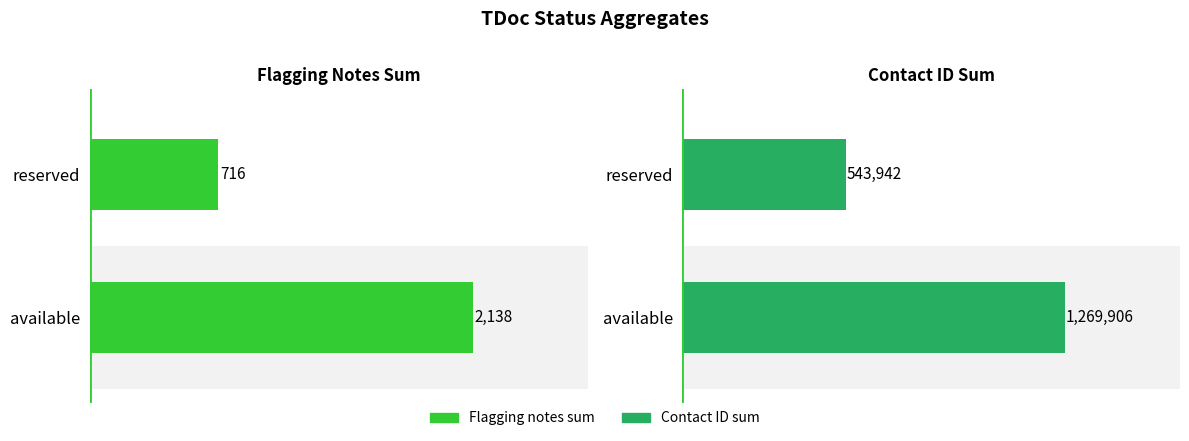

What are all the series names shown in the legend?

Flagging notes sum, Contact ID sum